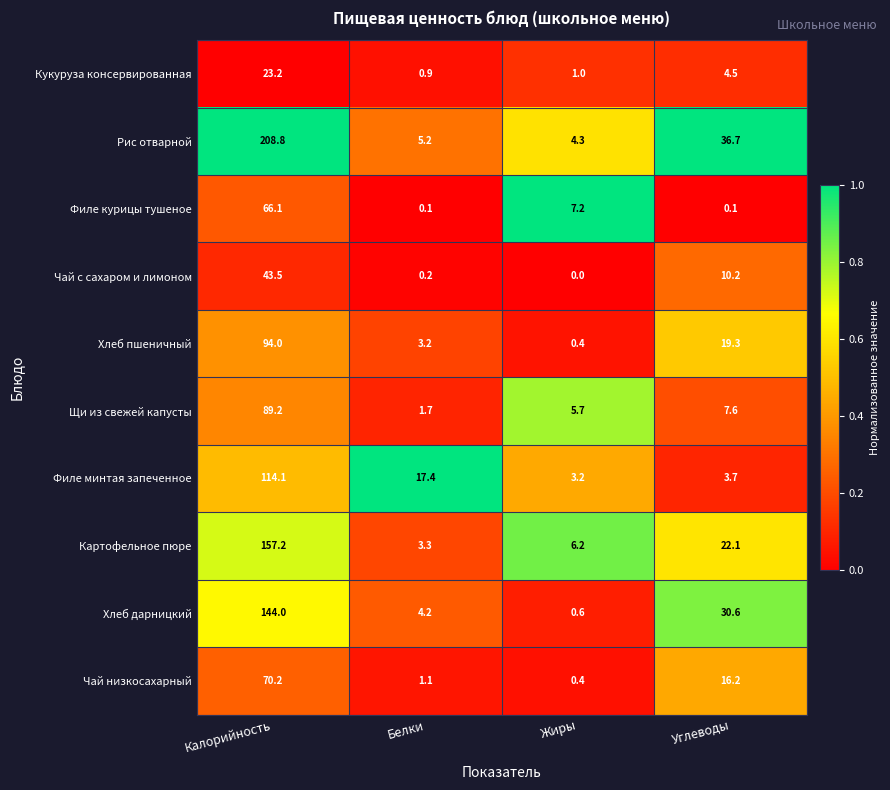

Which series has the largest total across all categories?

Рис отварной